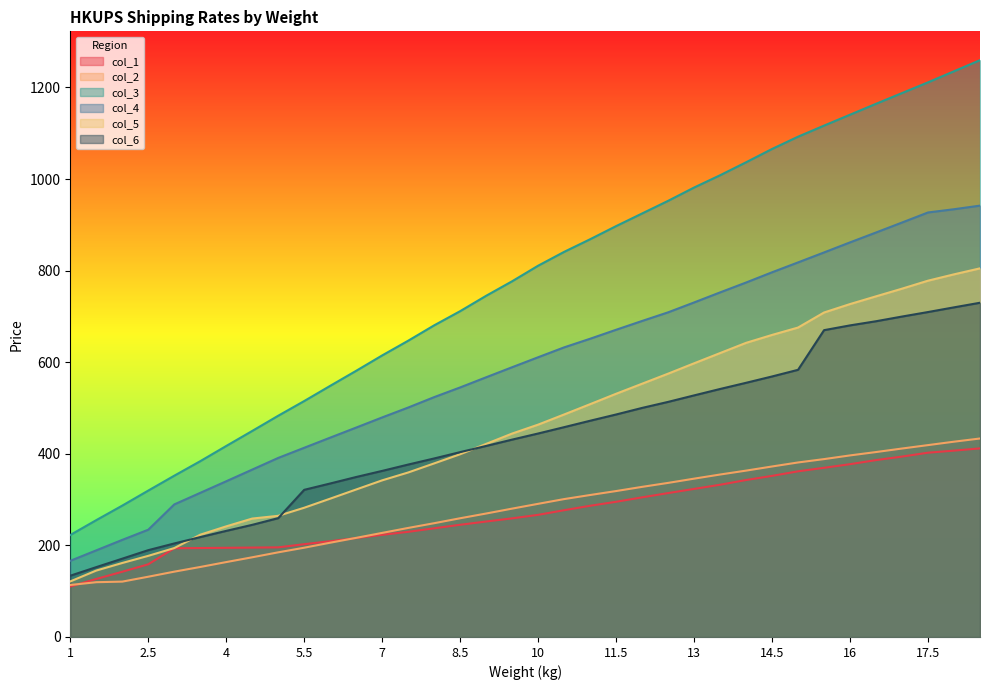

What is the sum of the col_5 values at 9.5 and 12.5?

1019.1